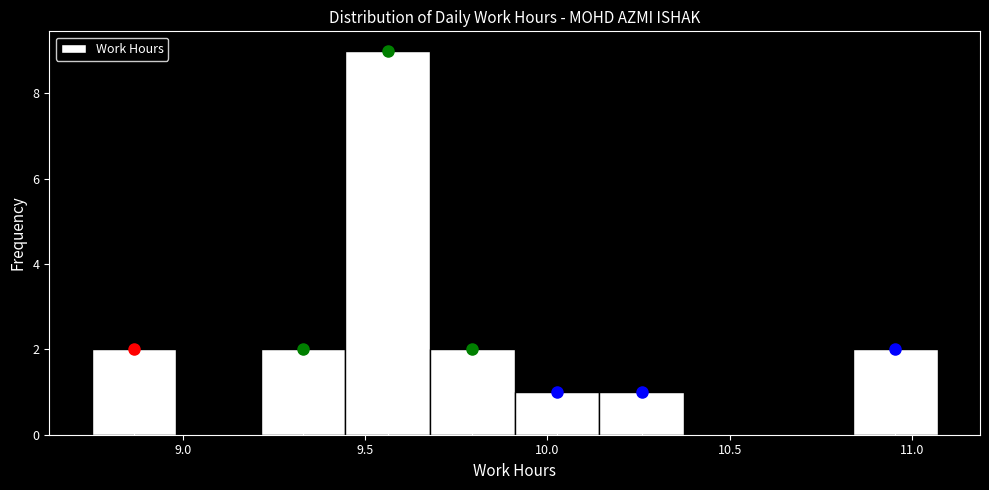

Reading left to right, transcribe this chart: for each bar, give the range it covers on the x-axis and its height. Neither the bar edges nor the heights are printed on the chart, so give them approximately, as read against the axes.

8.75 to 9.00: 2
9.00 to 9.20: 0
9.20 to 9.45: 2
9.45 to 9.70: 9
9.70 to 9.90: 2
9.90 to 10.15: 1
10.15 to 10.35: 1
10.35 to 10.60: 0
10.60 to 10.85: 0
10.85 to 11.05: 2